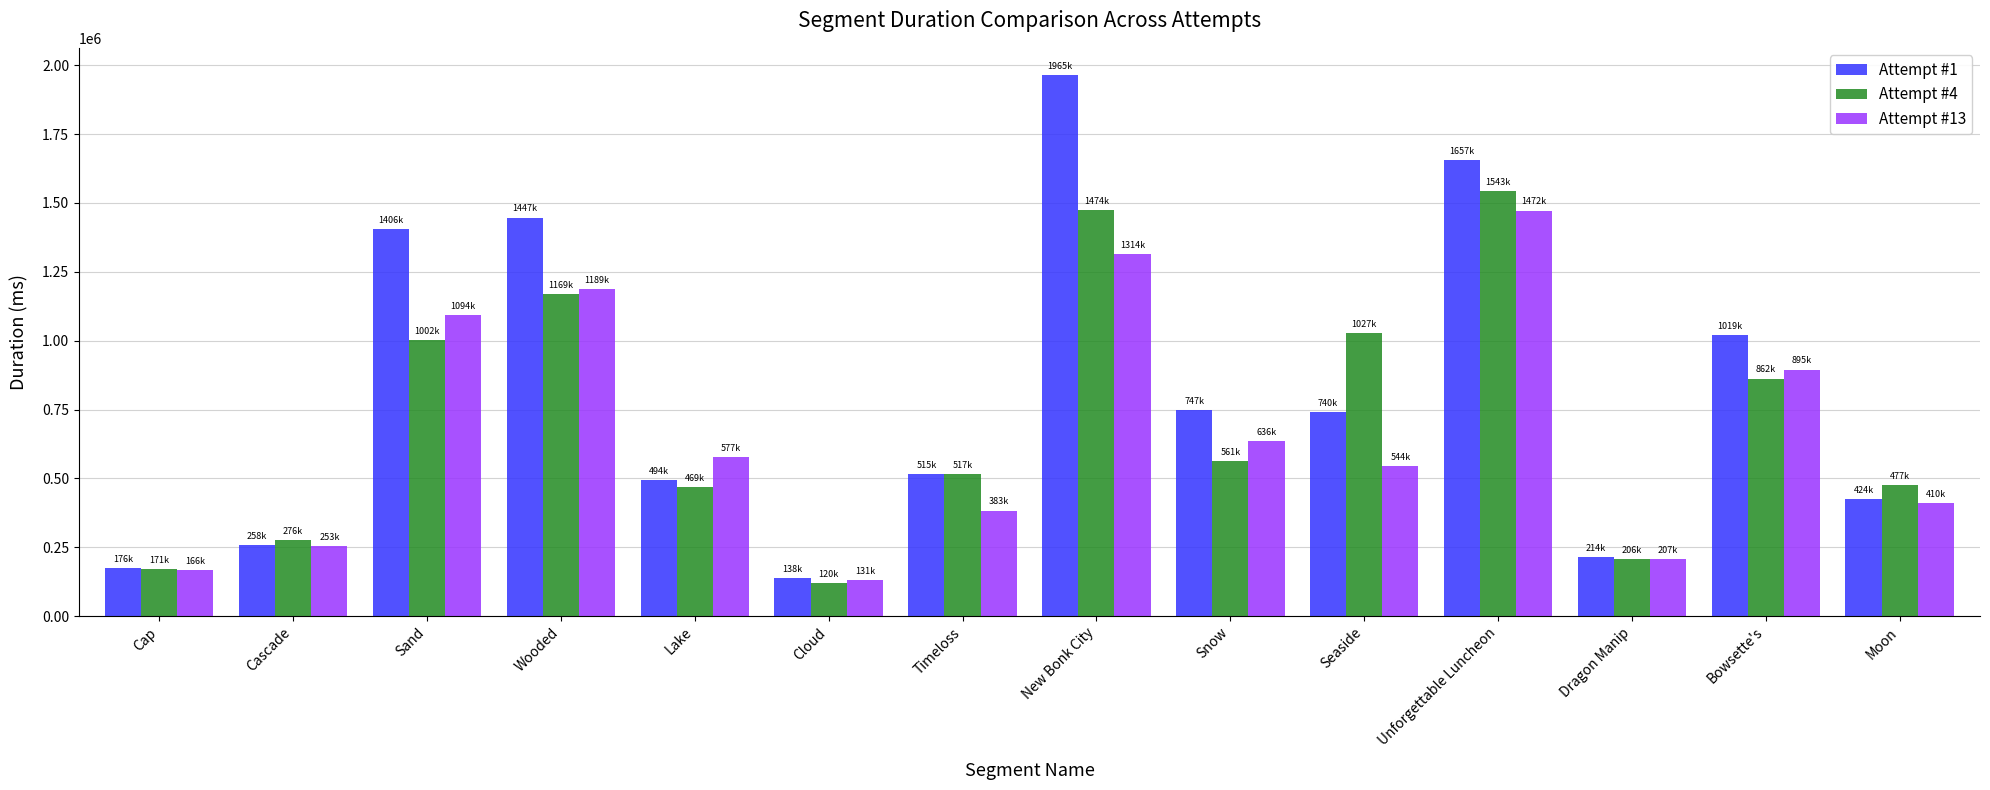

How many data points in Attempt #13 are less than 577019?

7